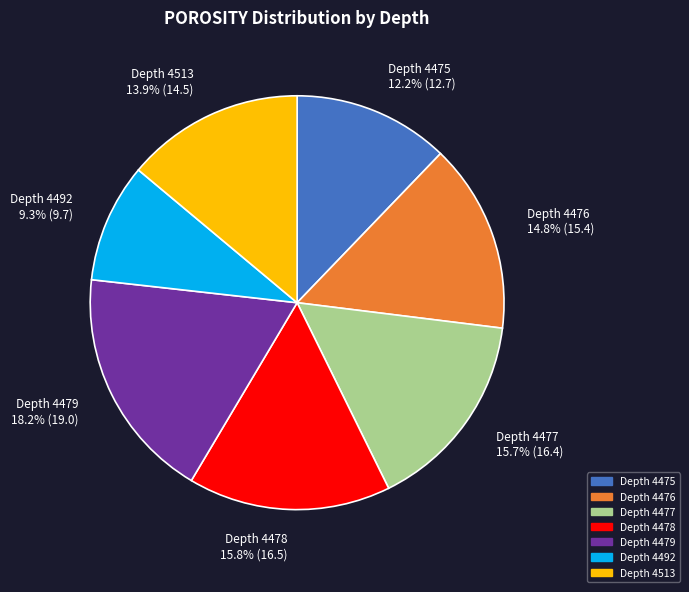

What is the largest slice in the pie chart?

Depth 4479